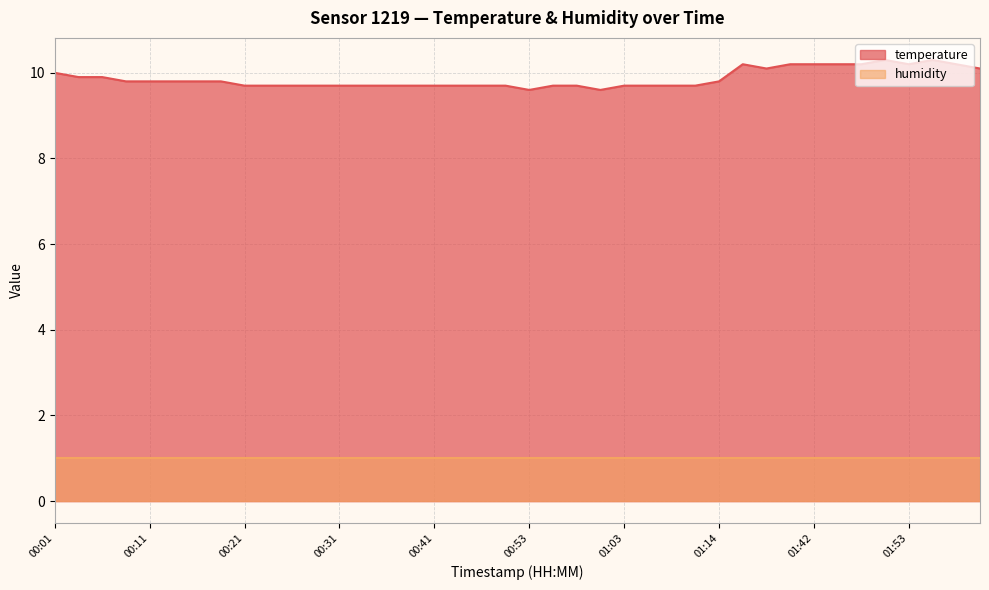

What is the difference between the maximum and second lowest values?

0.7